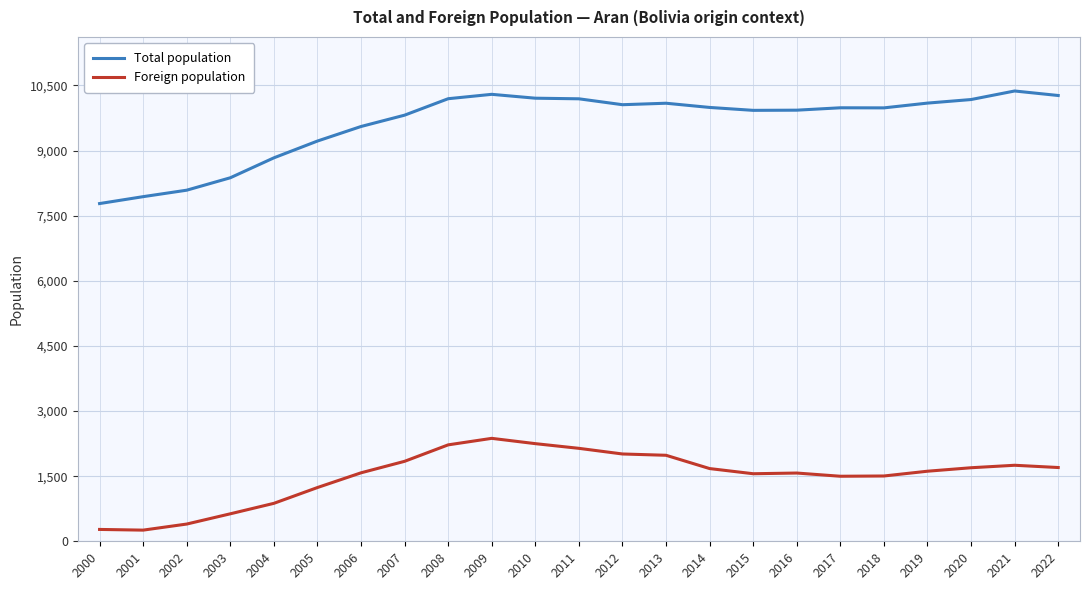

What is the sum of all Foreign population values?

34628